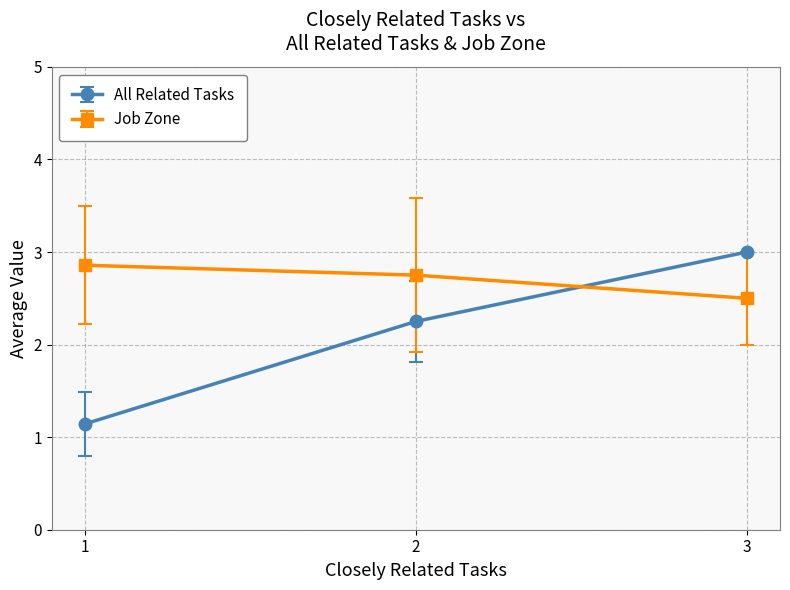

Between 1 and 2, which series saw the biggest shift?

All Related Tasks